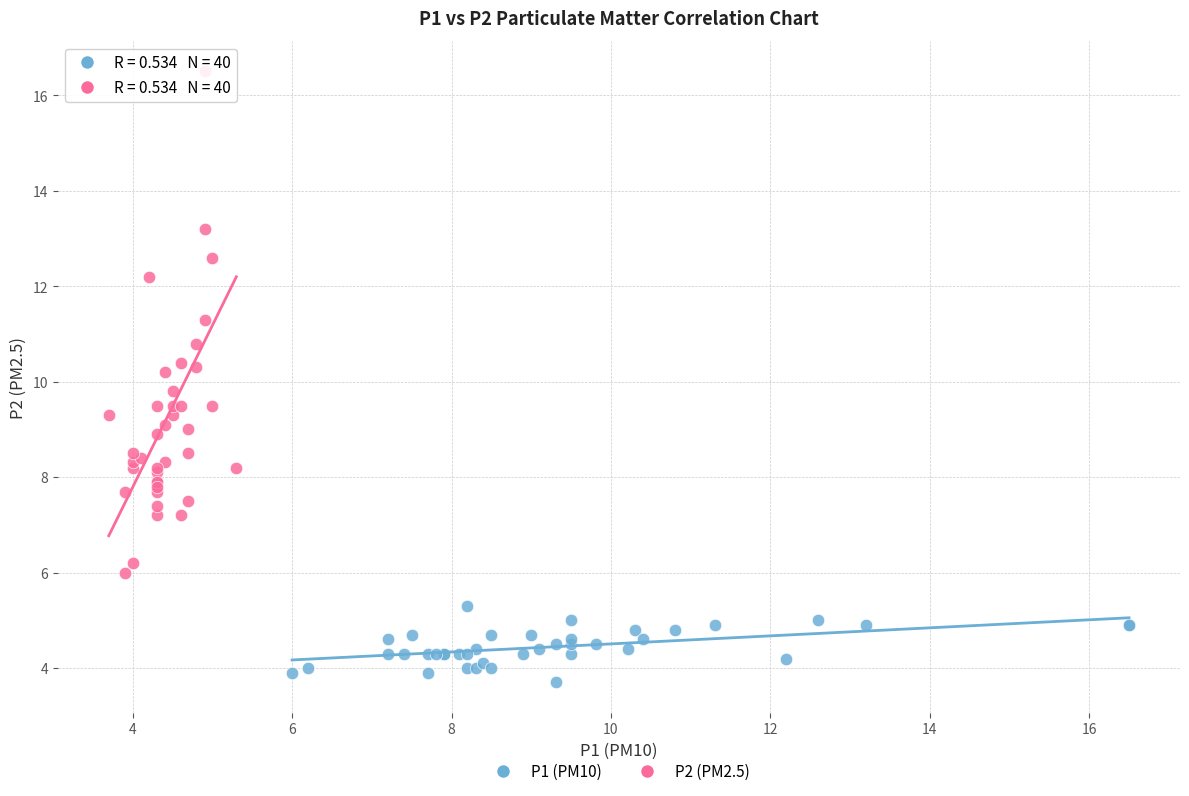

Which series has the largest Y range (max minus min)?

P2 (PM2.5)